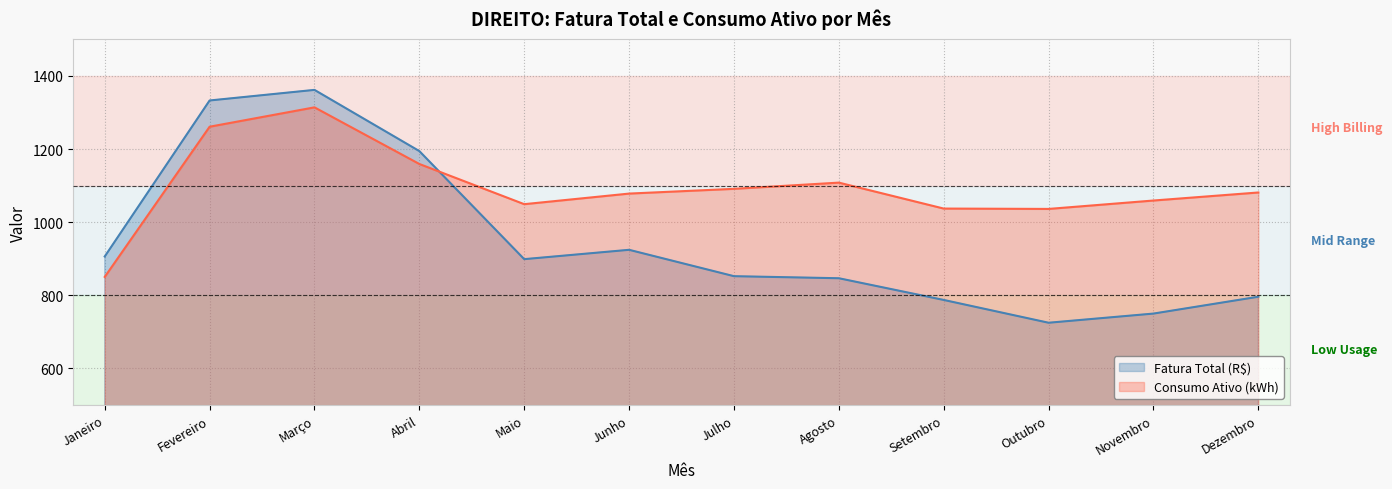

The value of Fatura Total (R$) at Fevereiro is 1840.9. True or false?

False